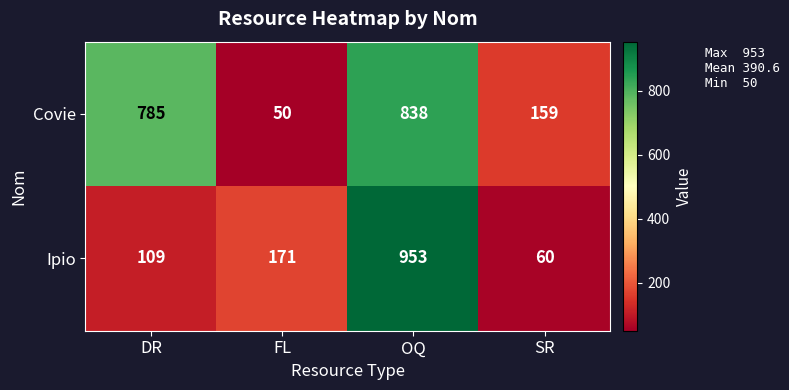

What is the minimum value shown in the chart?

50